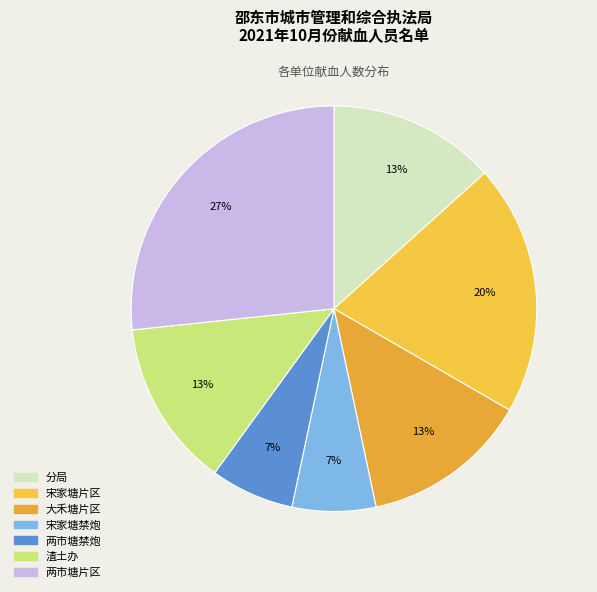

To the nearest percent, what percentage of the pie is 分局?

13%